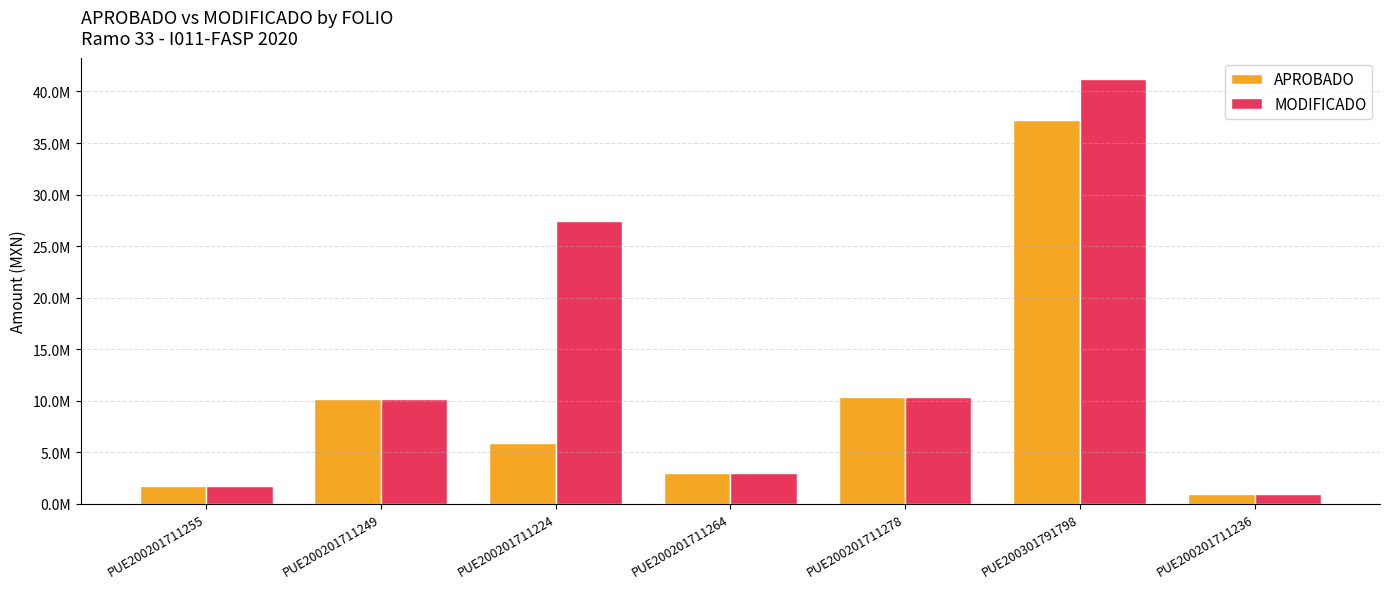

Does the chart contain any negative values?

No